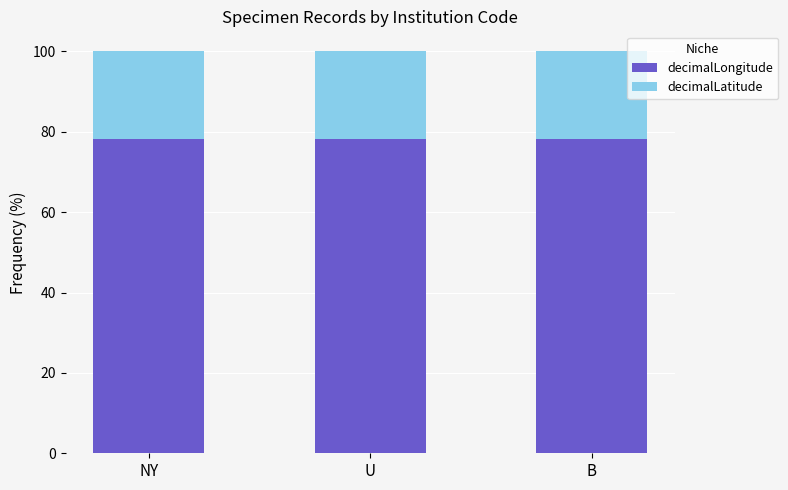

Reading right to left, transcribe the values for decimalLongitude.

B=78.2	U=78.2	NY=78.2